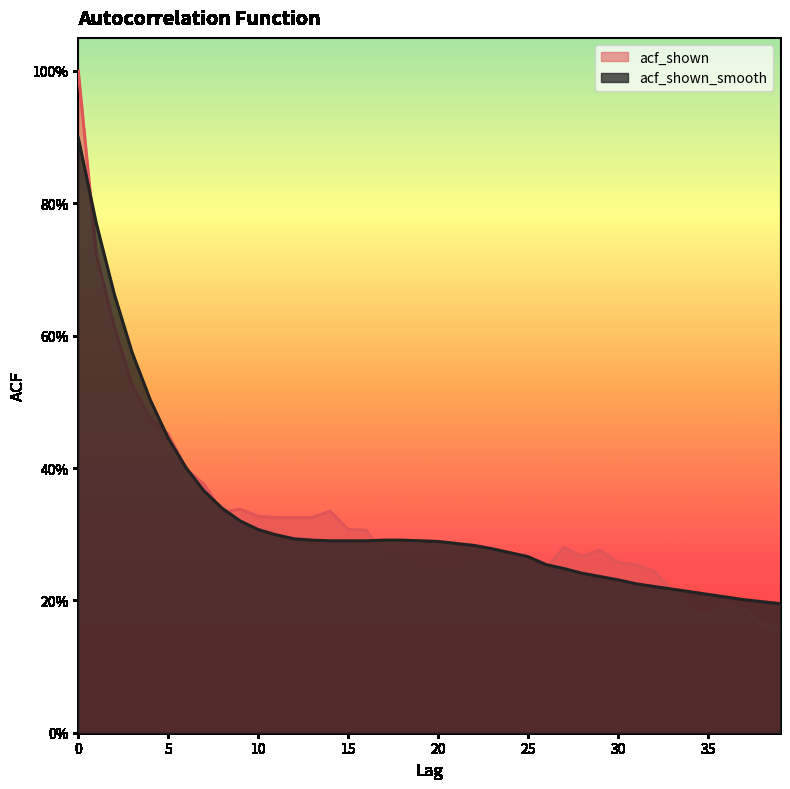

How many data points does each series have?

40